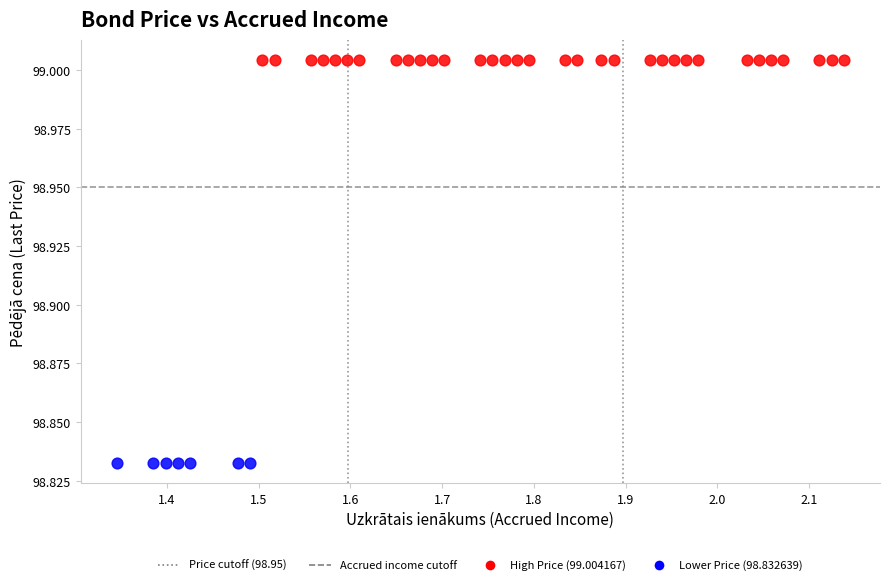

Which series reaches the minimum Y coordinate?

Lower Price (98.832639)